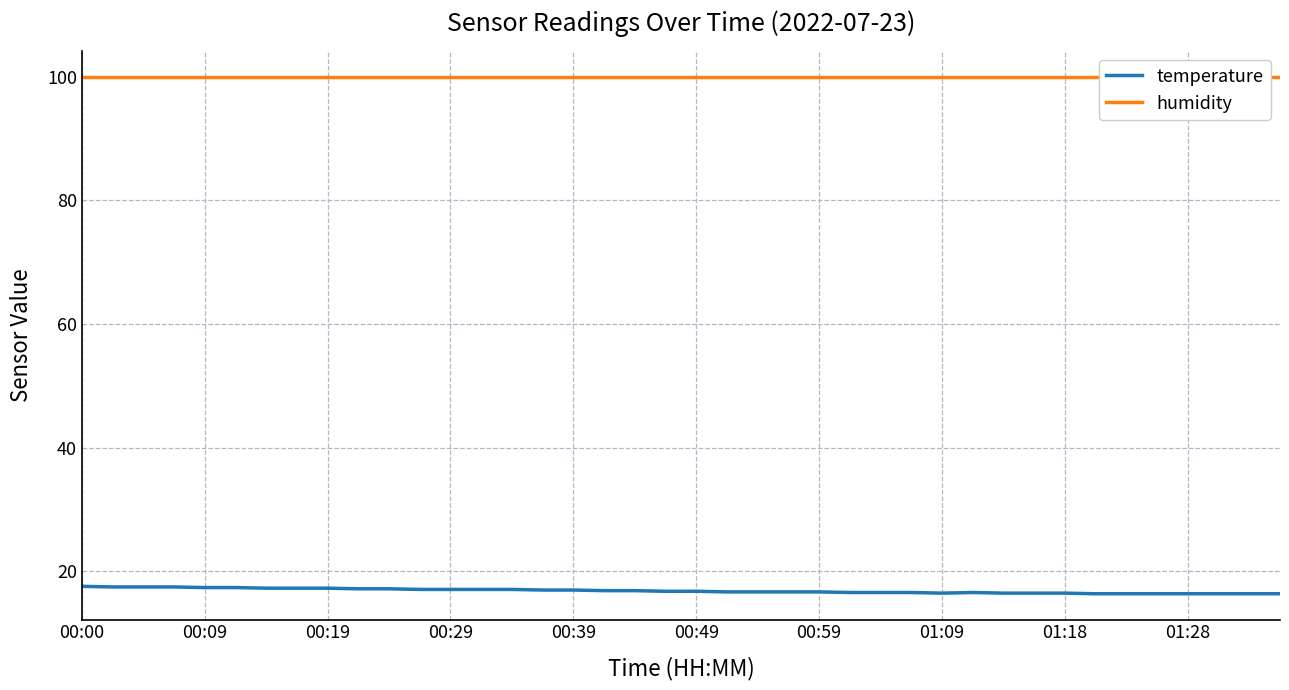

List the series in order of their overall mean, lowest first.

temperature, humidity